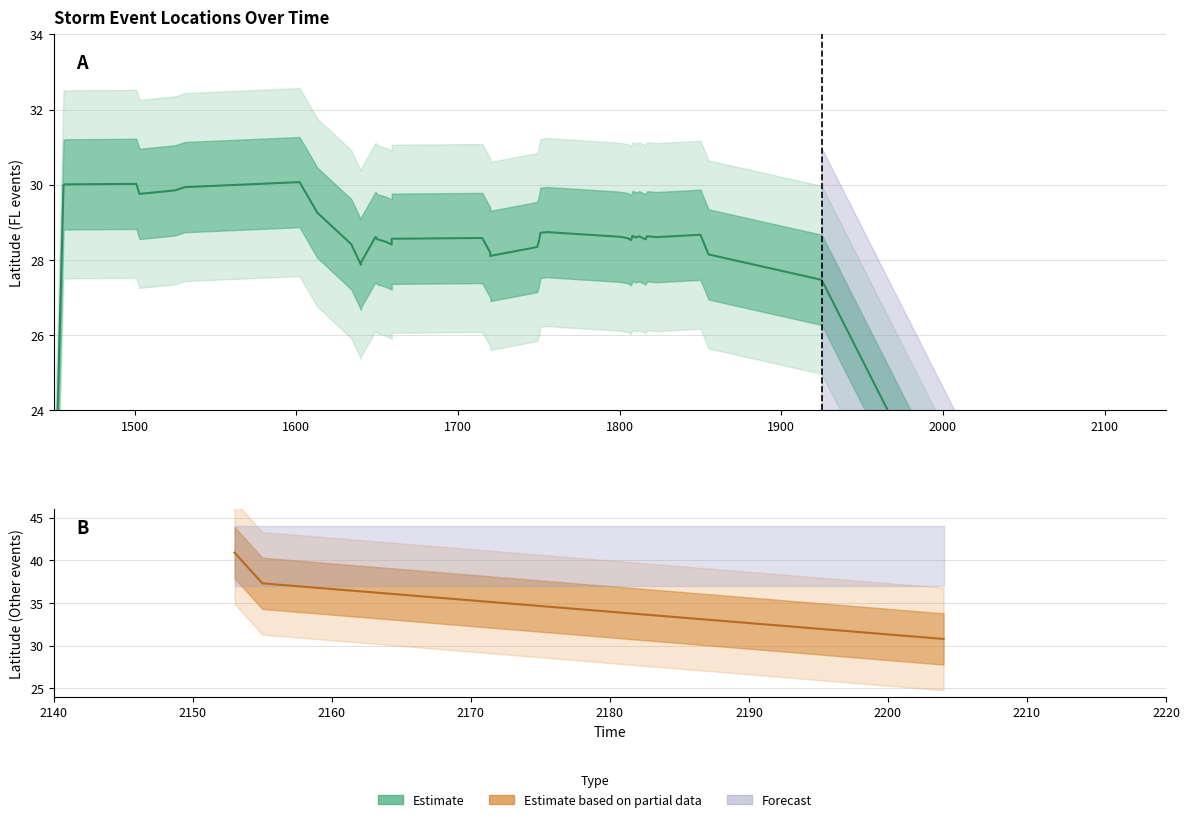

The chart shows a value of 66.7 at 1500. True or false?

False